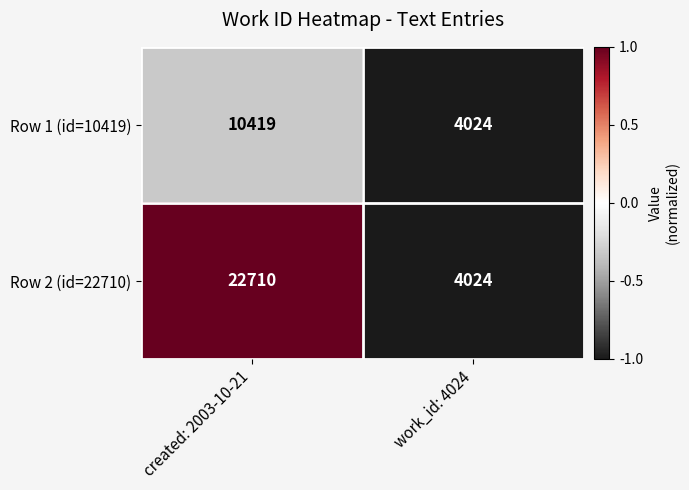

How many data points in Row 2 (id=22710) are less than 22710?

1